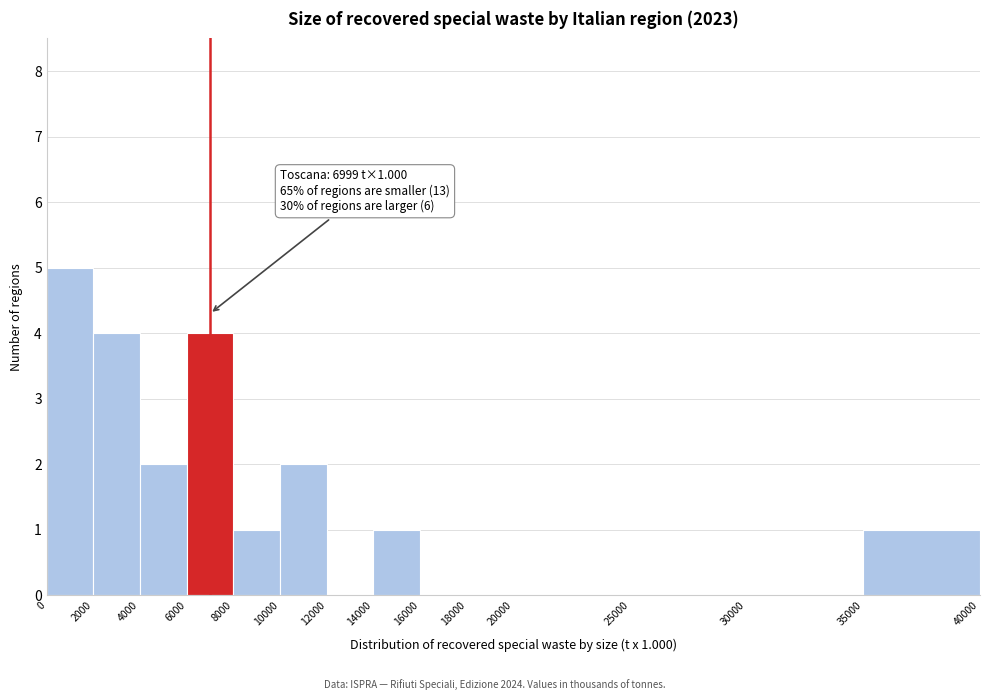

Over which range of the x-axis is the bar tallest?

0 to 2000